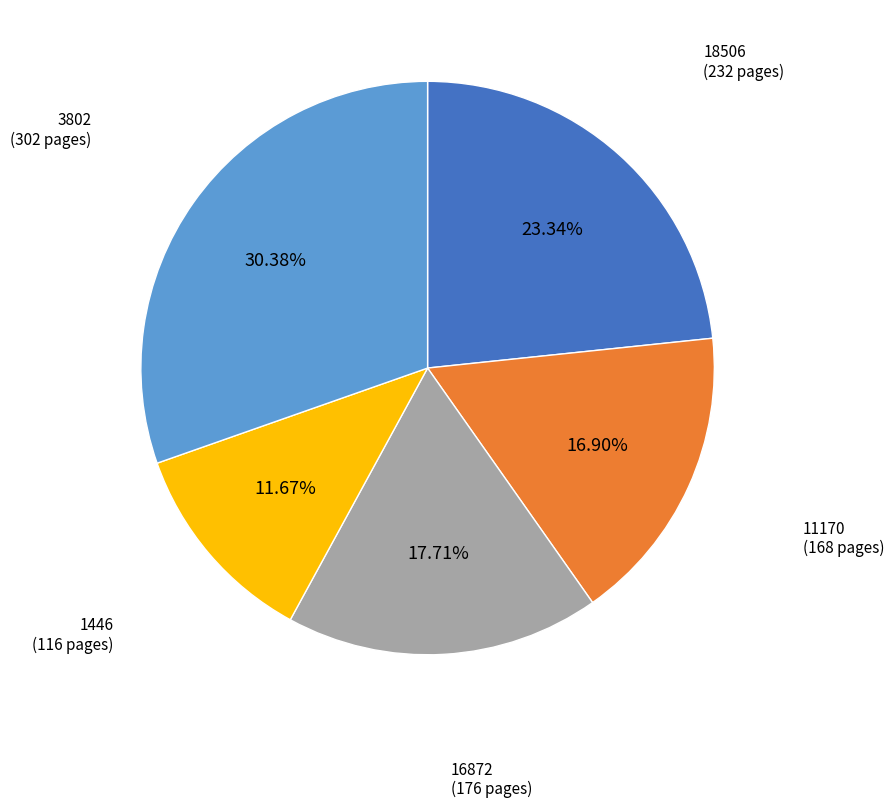

Does any single category account for the majority?

No